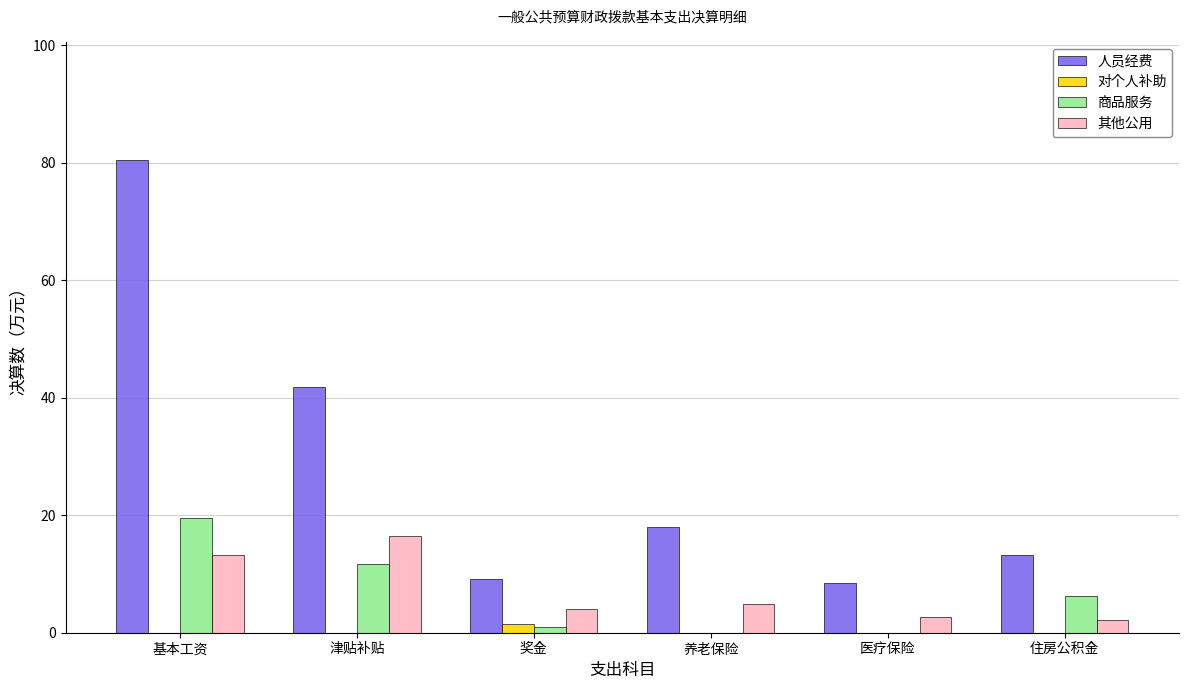

What is the maximum value for 人员经费?

80.4